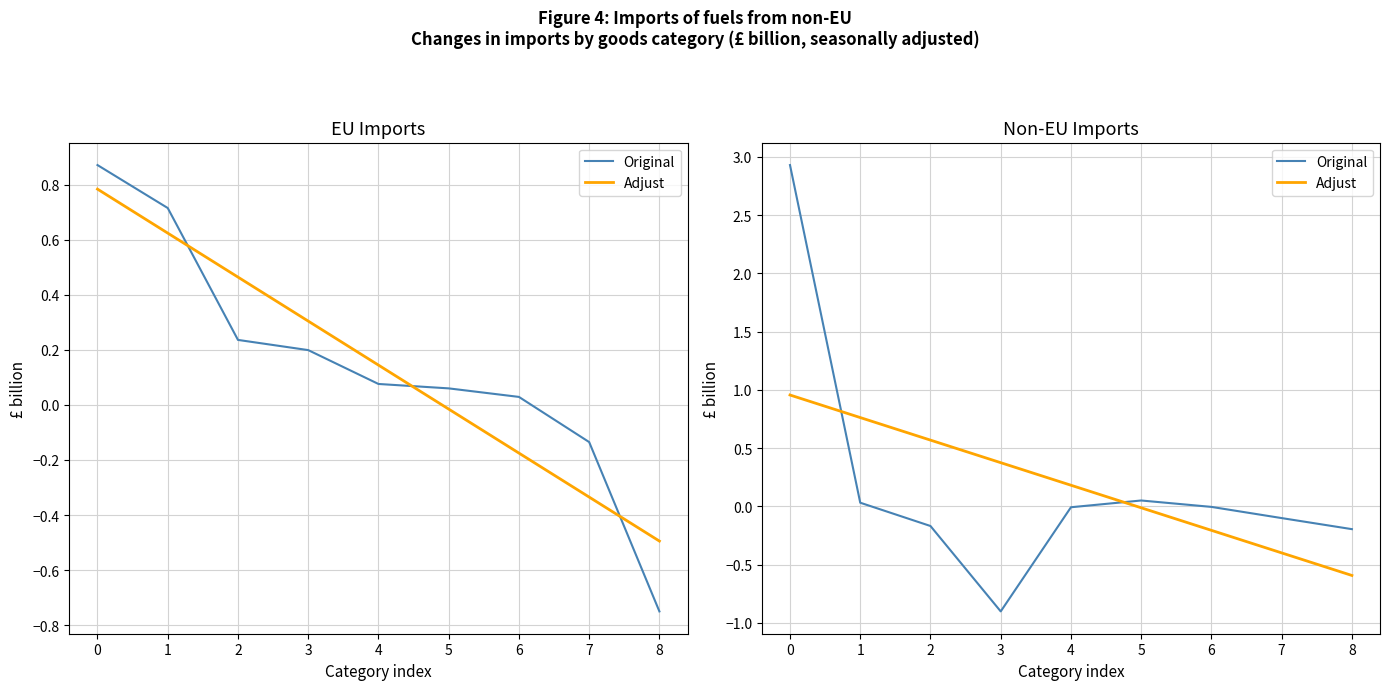

True or false: Adjust and Original cross at least once.

True